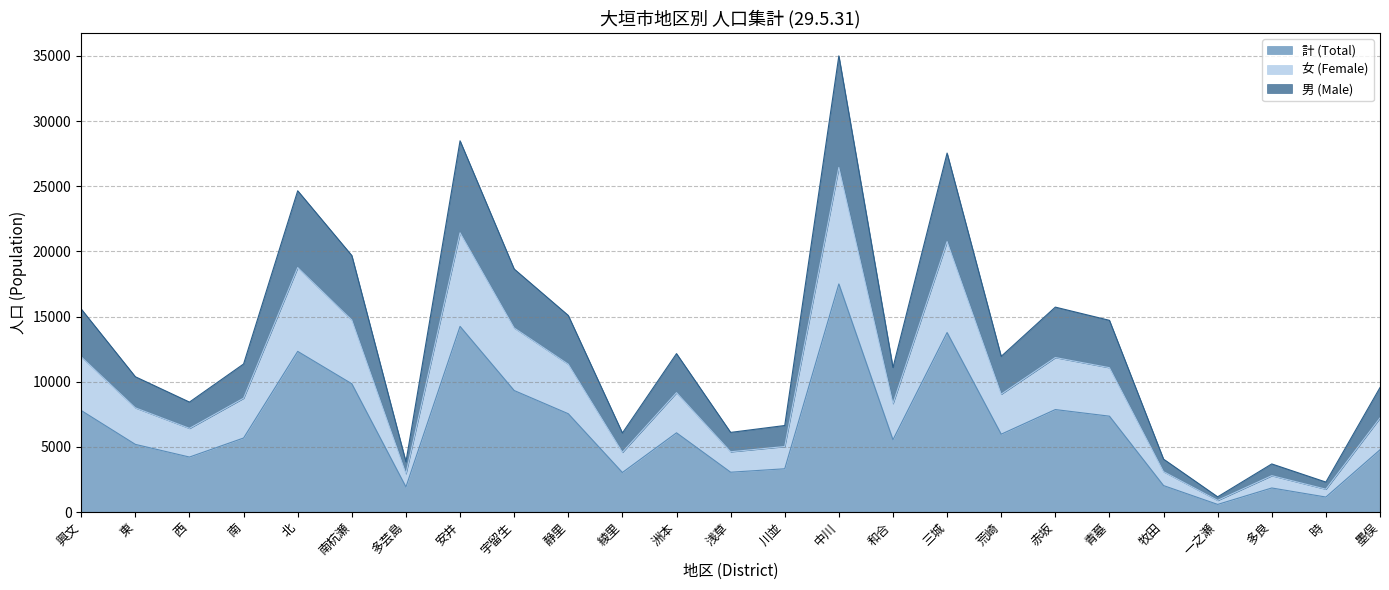

What is the value of the 男 (Male) point at the 13th from the left?

6110